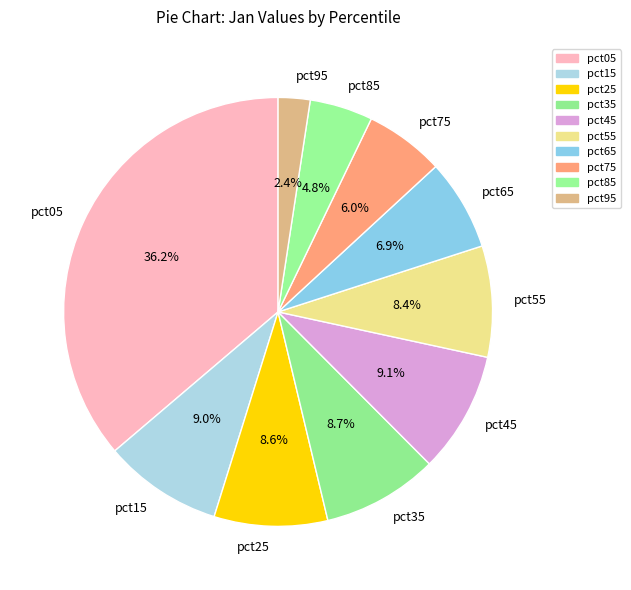

To the nearest percent, what portion does pct55 represent?

8%